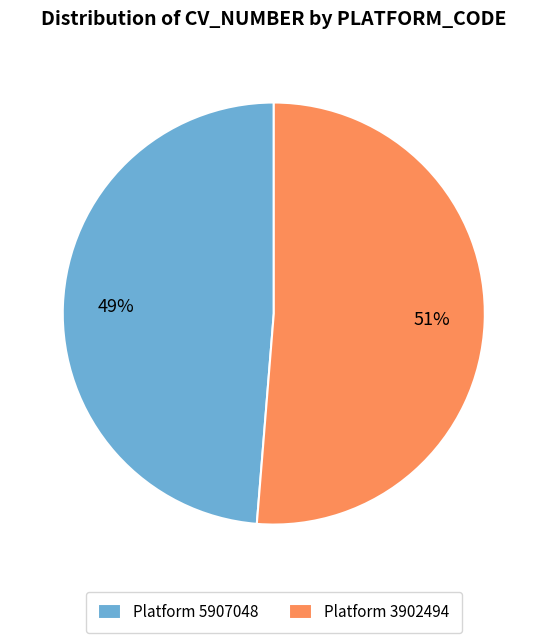

Is there a majority slice in this chart?

Yes